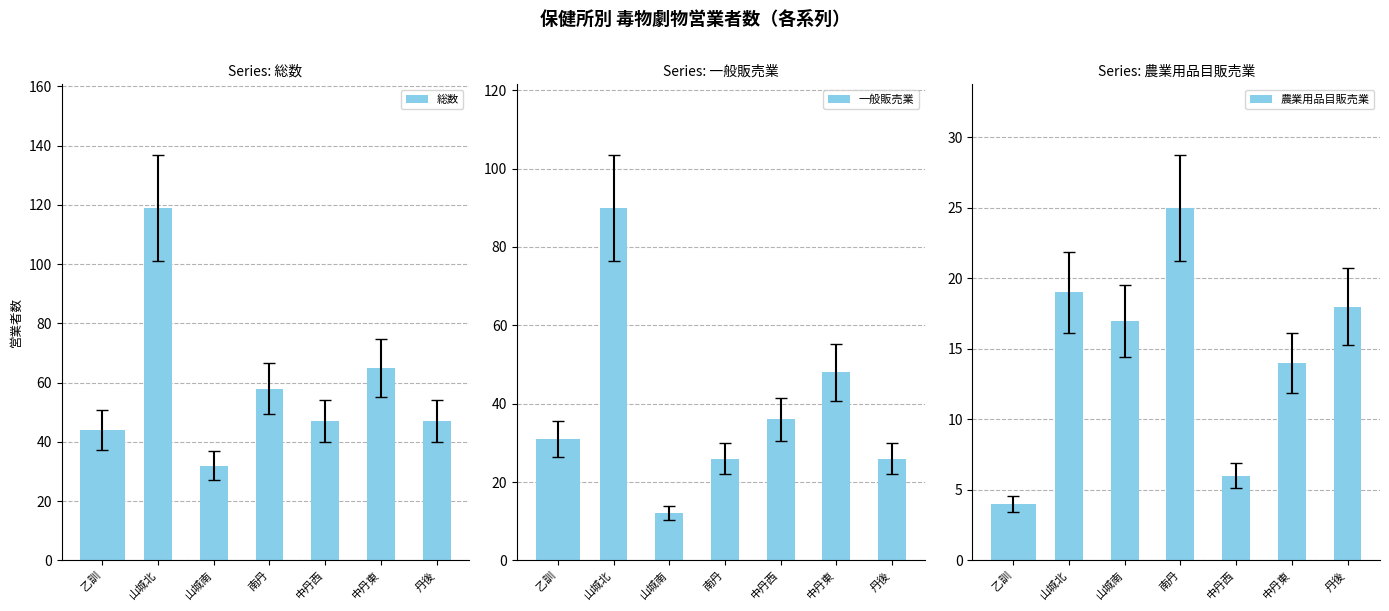

How many data points in 農業用品目販売業 are less than 17?

3